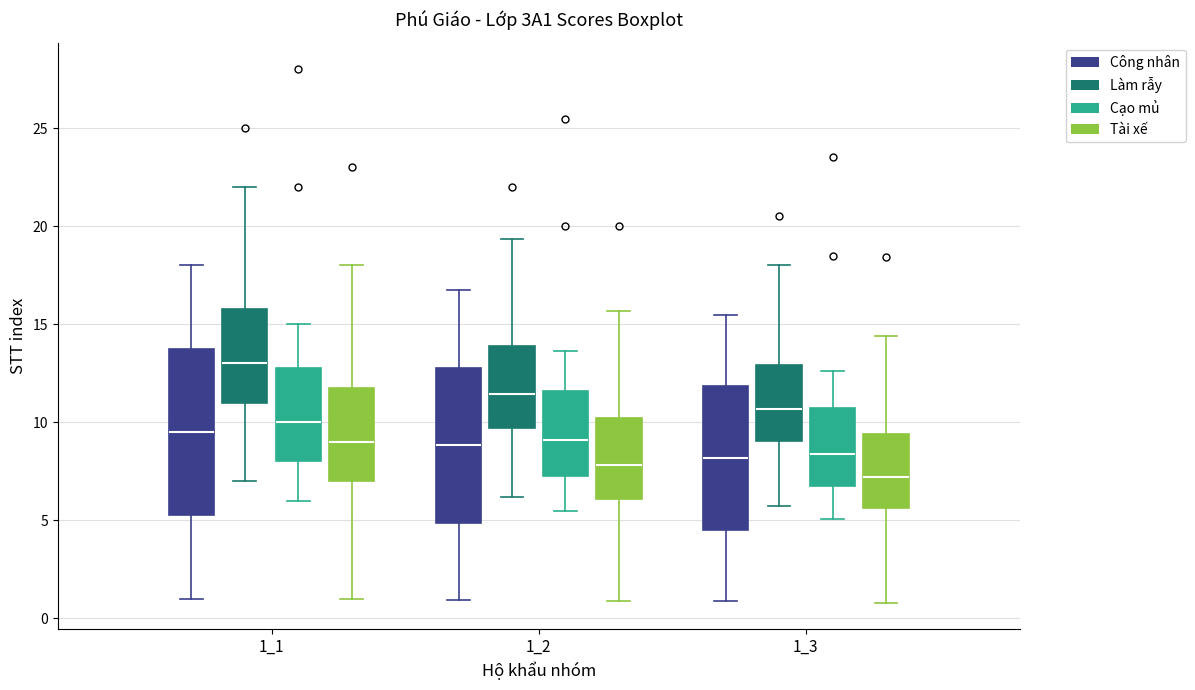

Which box's median line is the highest?

1_1 (Làm rẫy)